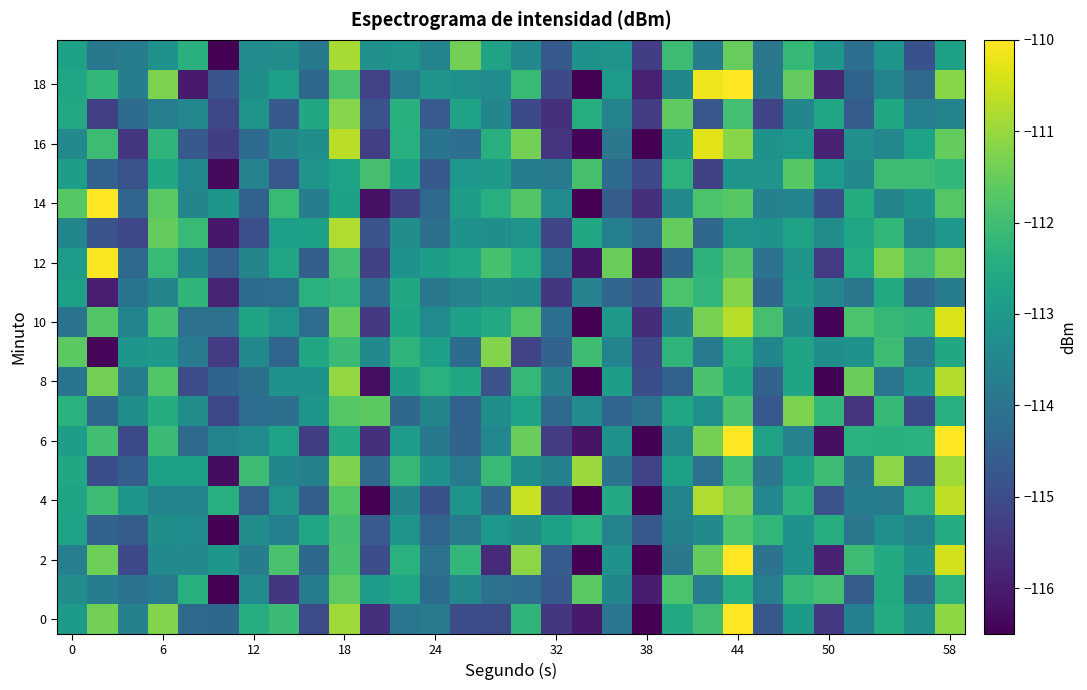

What is the greatest value displayed?

-107.8